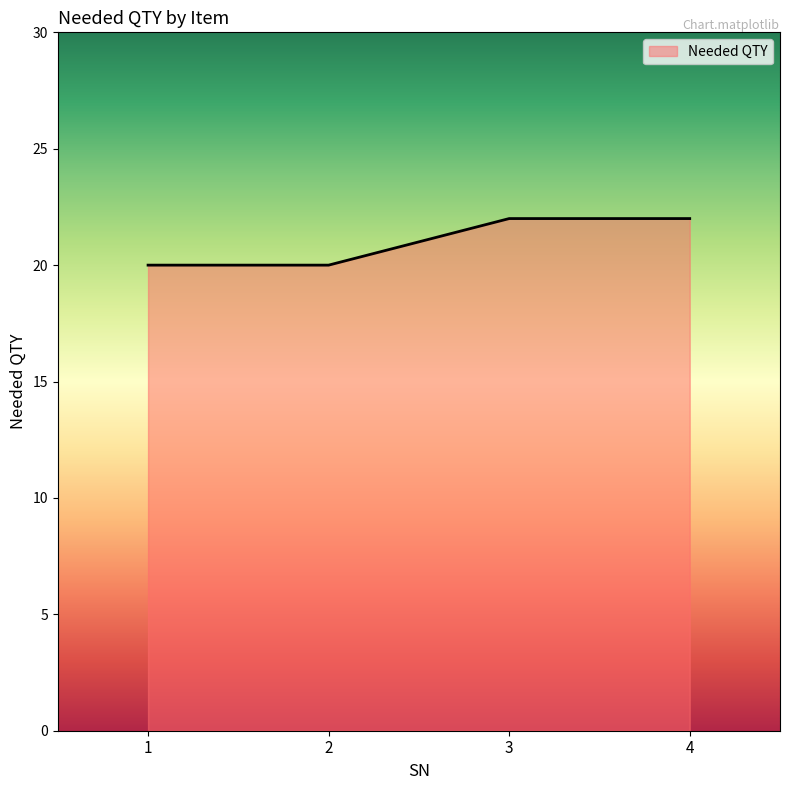

The value at 3 is 15. True or false?

False